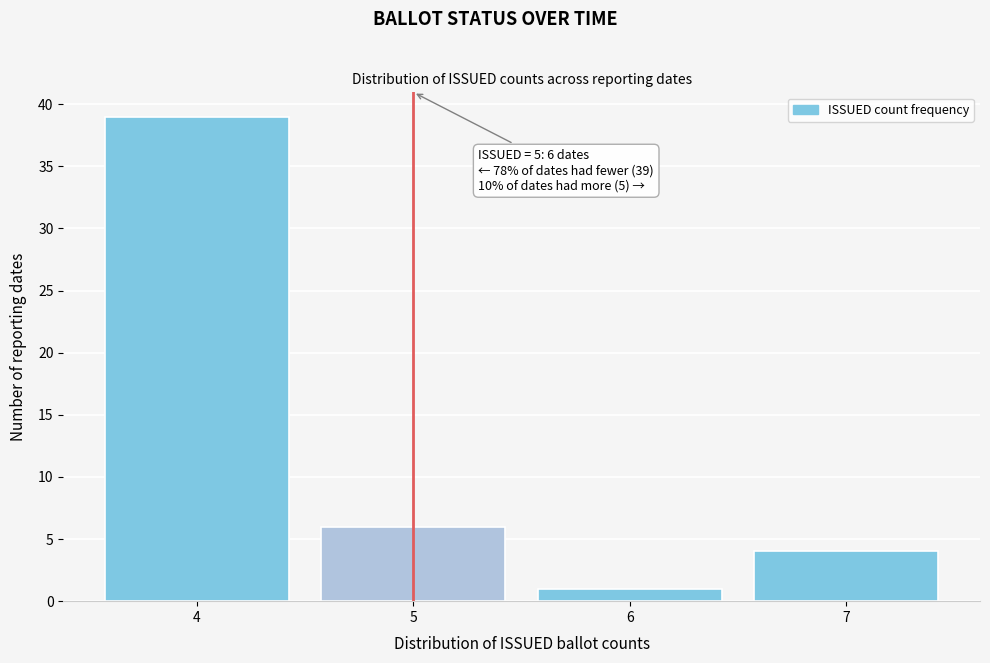

Which range on the x-axis has the tallest bar?

3.5 to 4.5